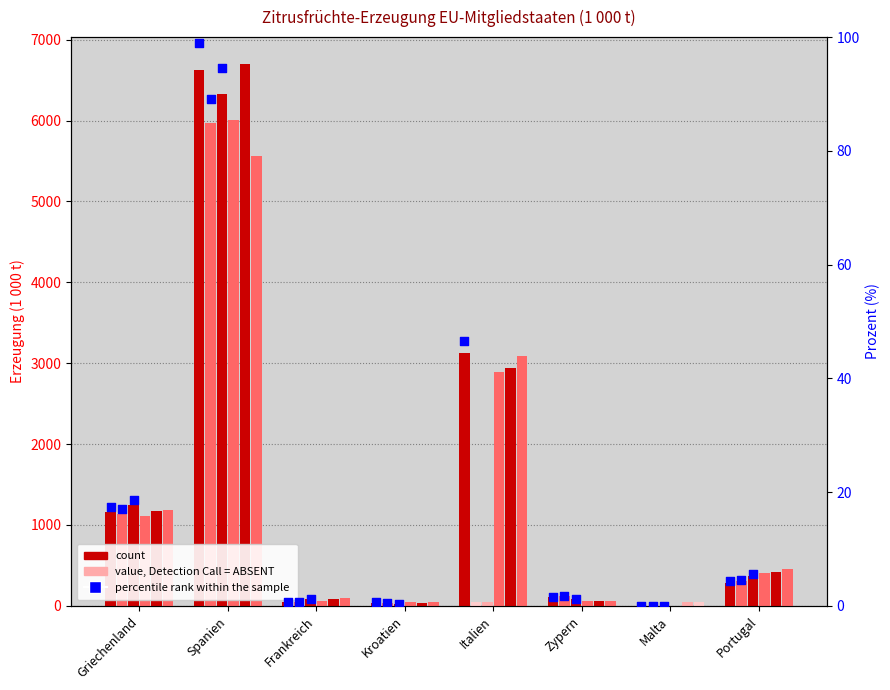

Between Griechenland and Zypern, which is larger?

Griechenland